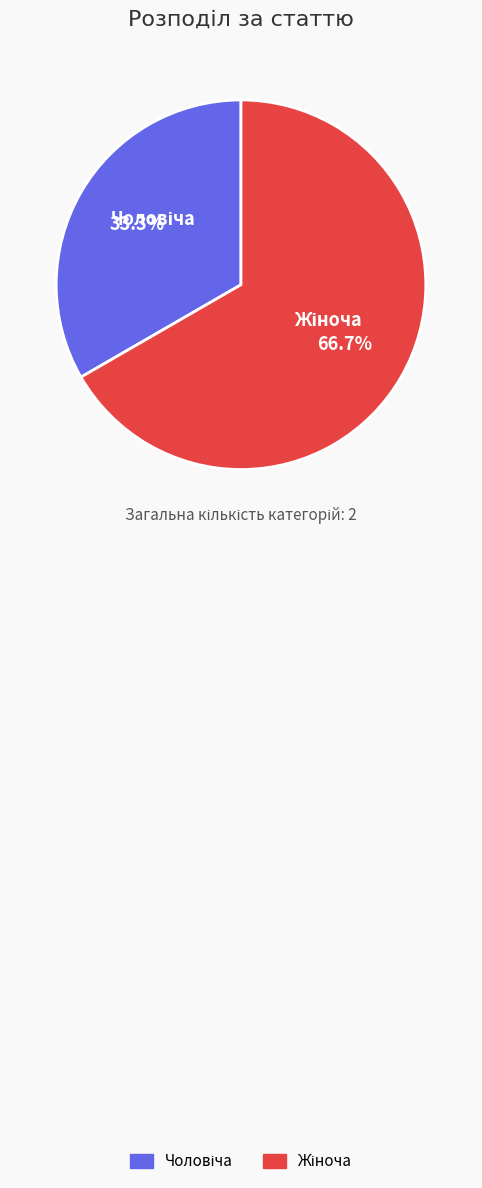

How many segments does this pie chart have?

2